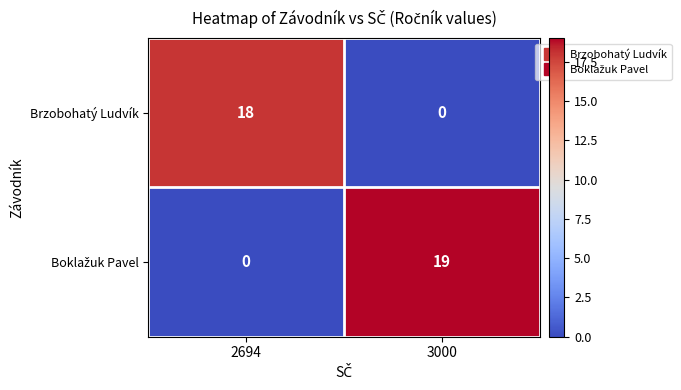

The Brzobohatý Ludvík series shows 7 at 3000. True or false?

False